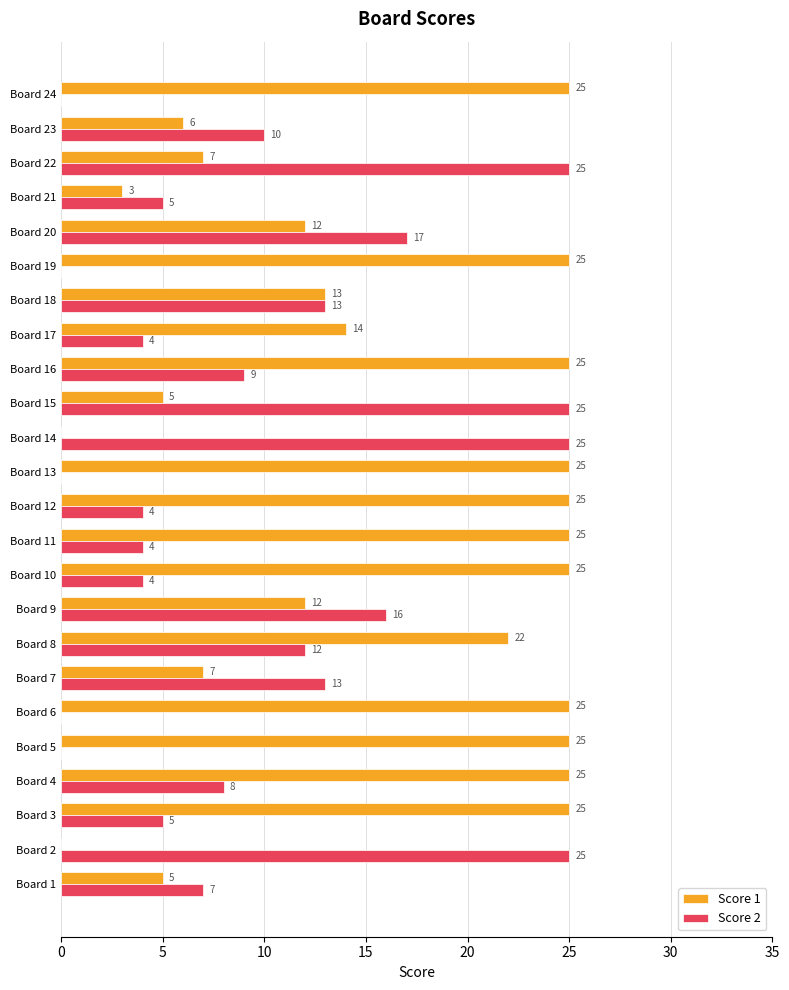

What is the sum of all Score 2 values?

231